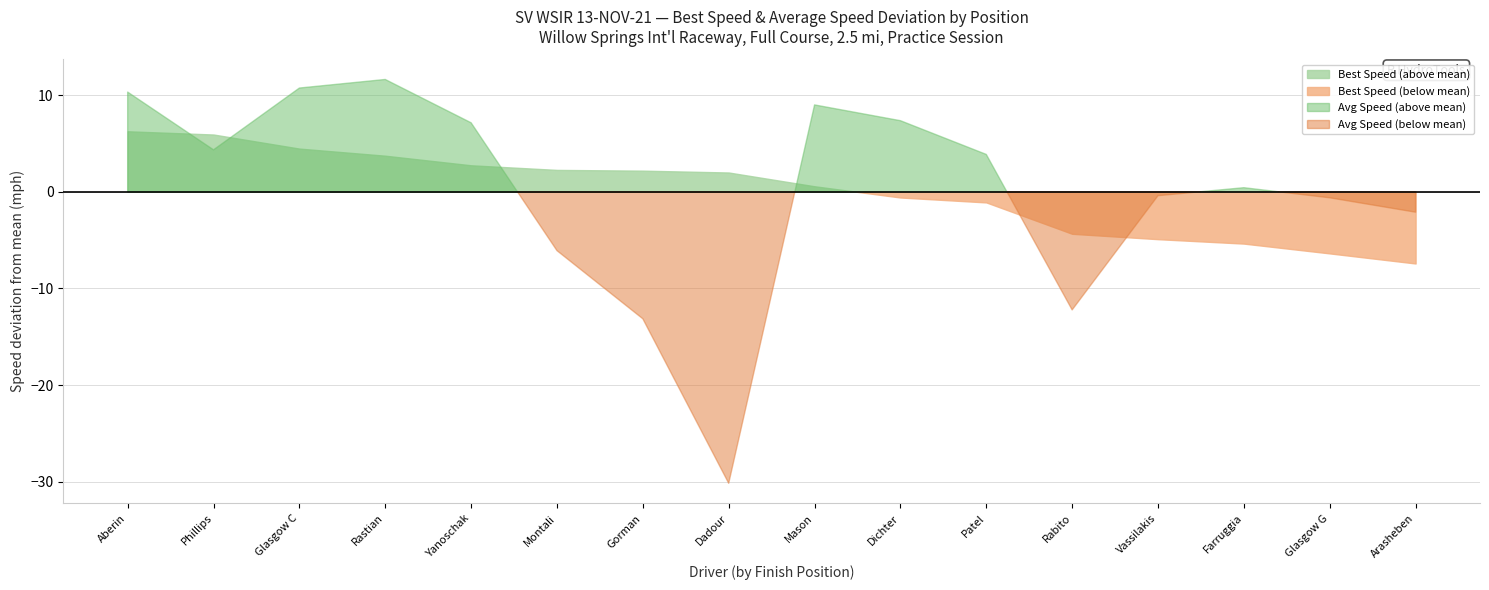

List the labels in order of Average Speed value, smallest first.

8, 7, 12, 6, 16, 15, 13, 14, 11, 2, 5, 10, 9, 1, 3, 4